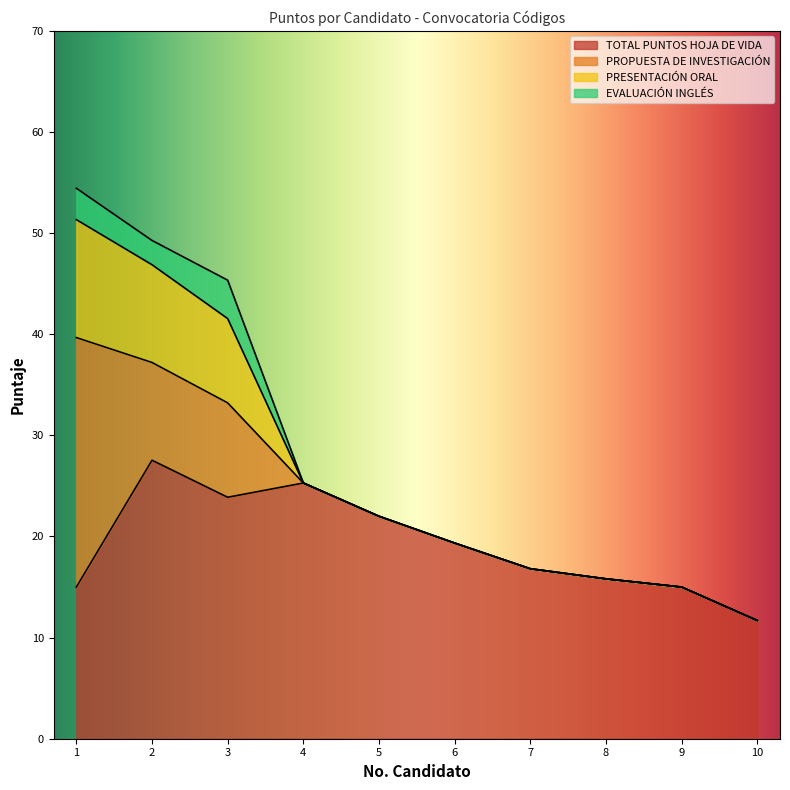

True or false: EVALUACIÓN INGLÉS and PRESENTACIÓN ORAL cross at least once.

False